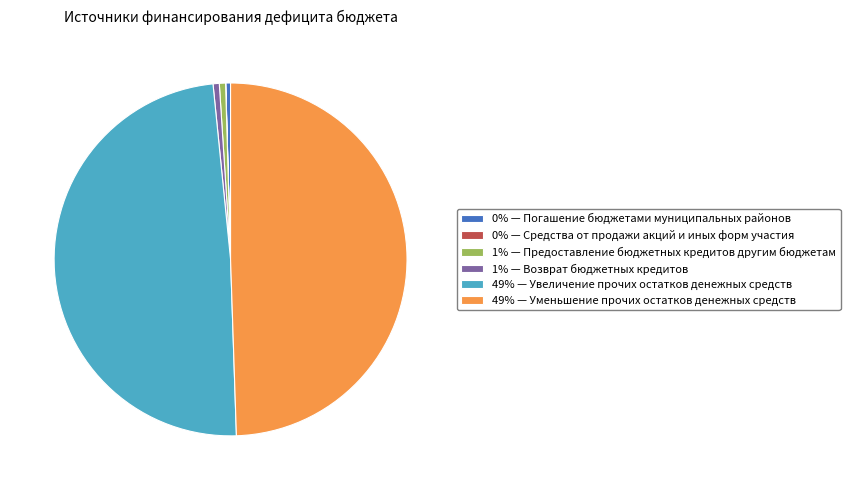

Is the sum of 1% — Предоставление бюджетных кредитов другим бюджетам and 1% — Возврат бюджетных кредитов greater than half?

No